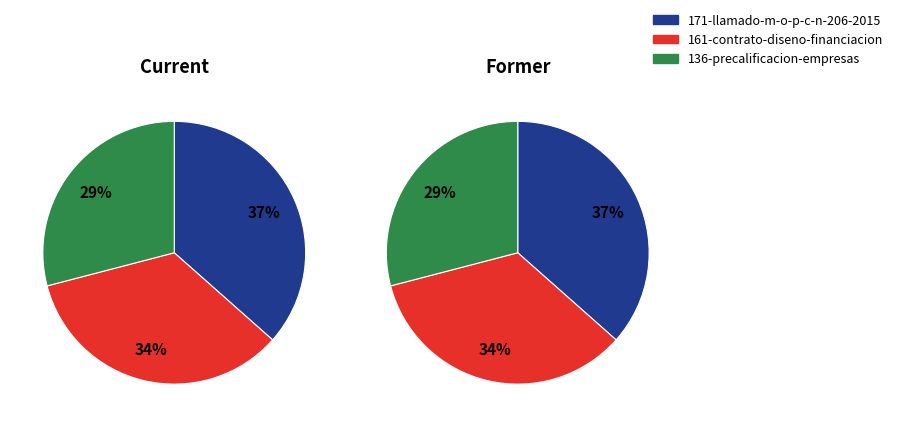

The 136-precalificacion-empresas slice represents 29% of the pie. True or false?

True